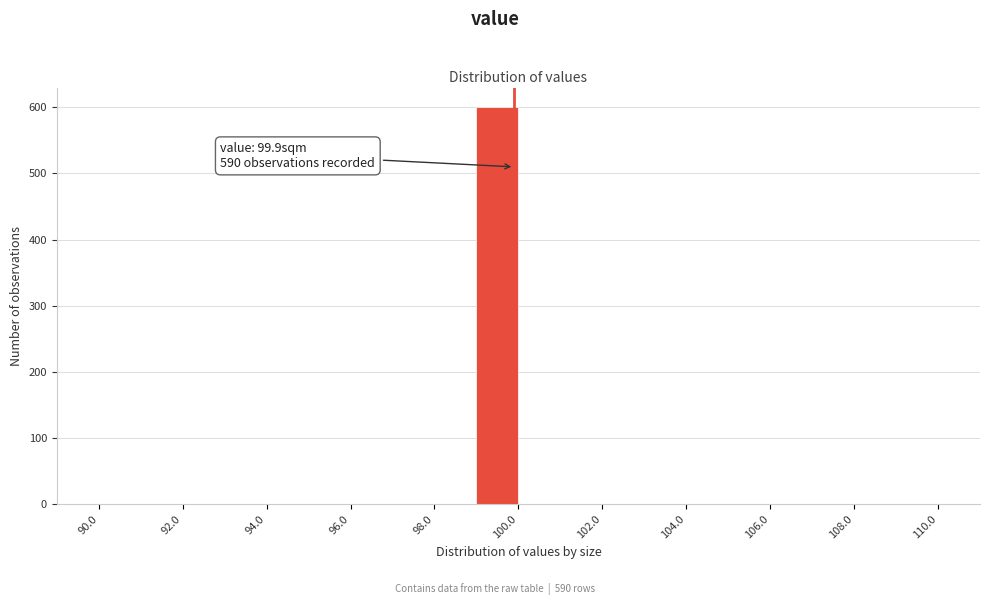

Which range on the x-axis has the tallest bar?

99 to 100